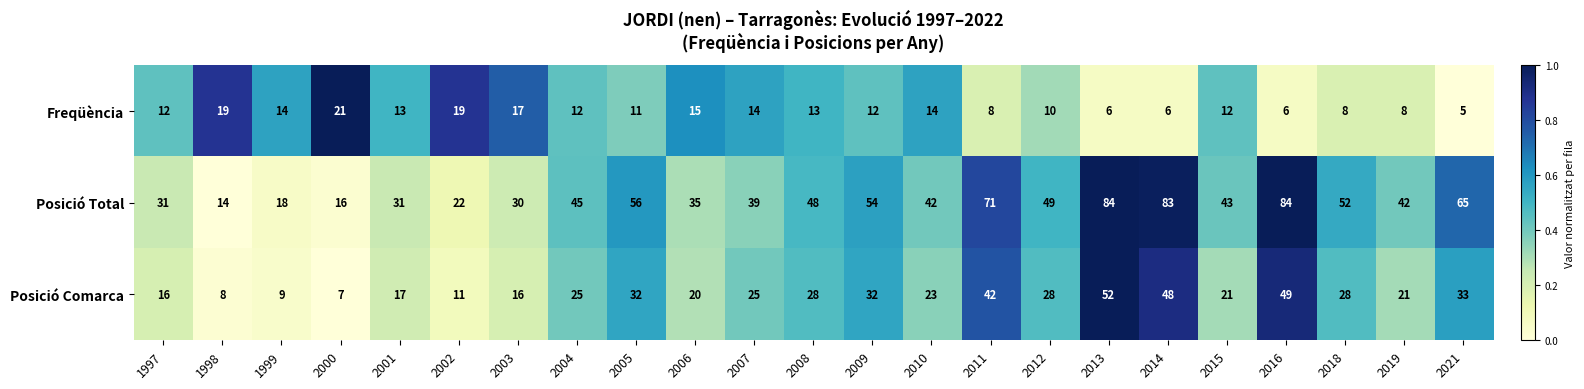

How many series are shown in this chart?

3